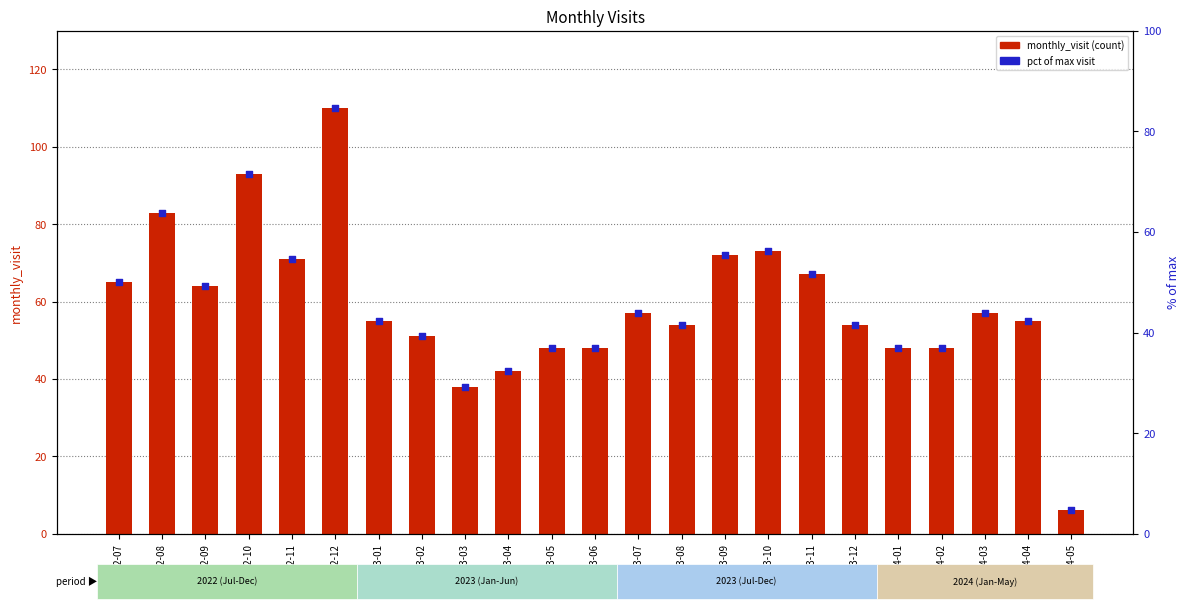

What are all the series names shown in the legend?

monthly_visit, pct of max